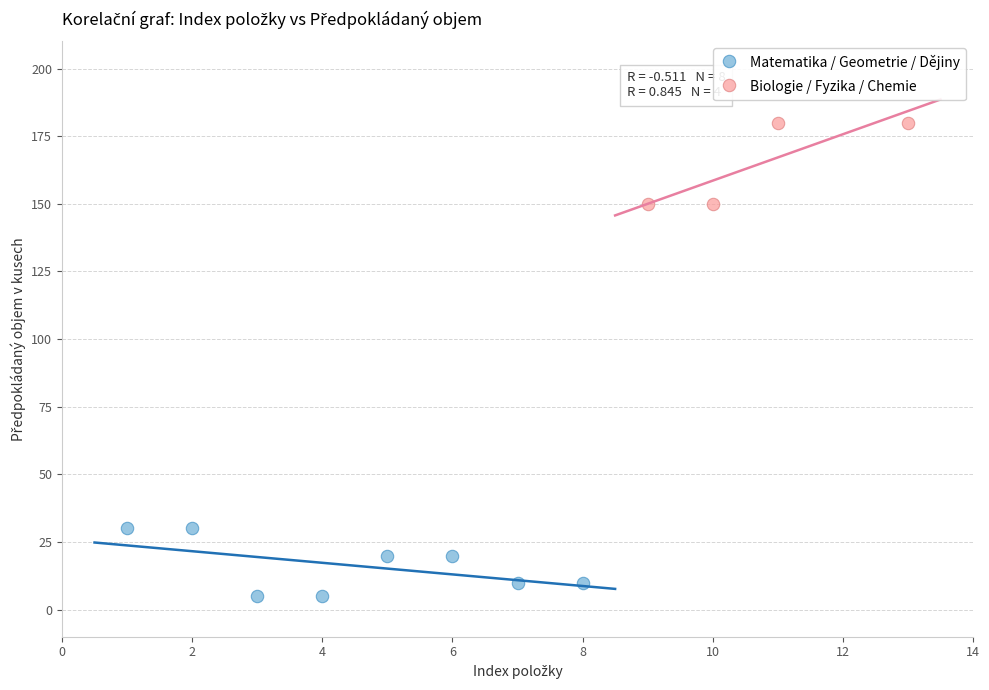

Which series reaches the minimum Y coordinate?

Matematika / Geometrie / Dějiny